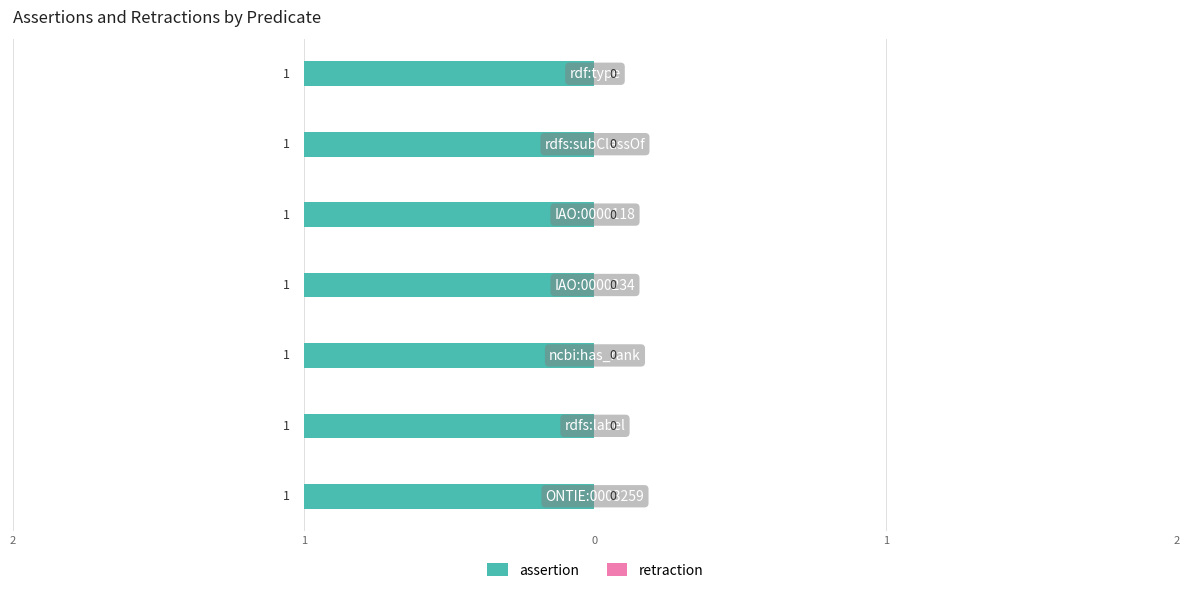

What is the label of the 4th bar from the left?

IAO:0000234